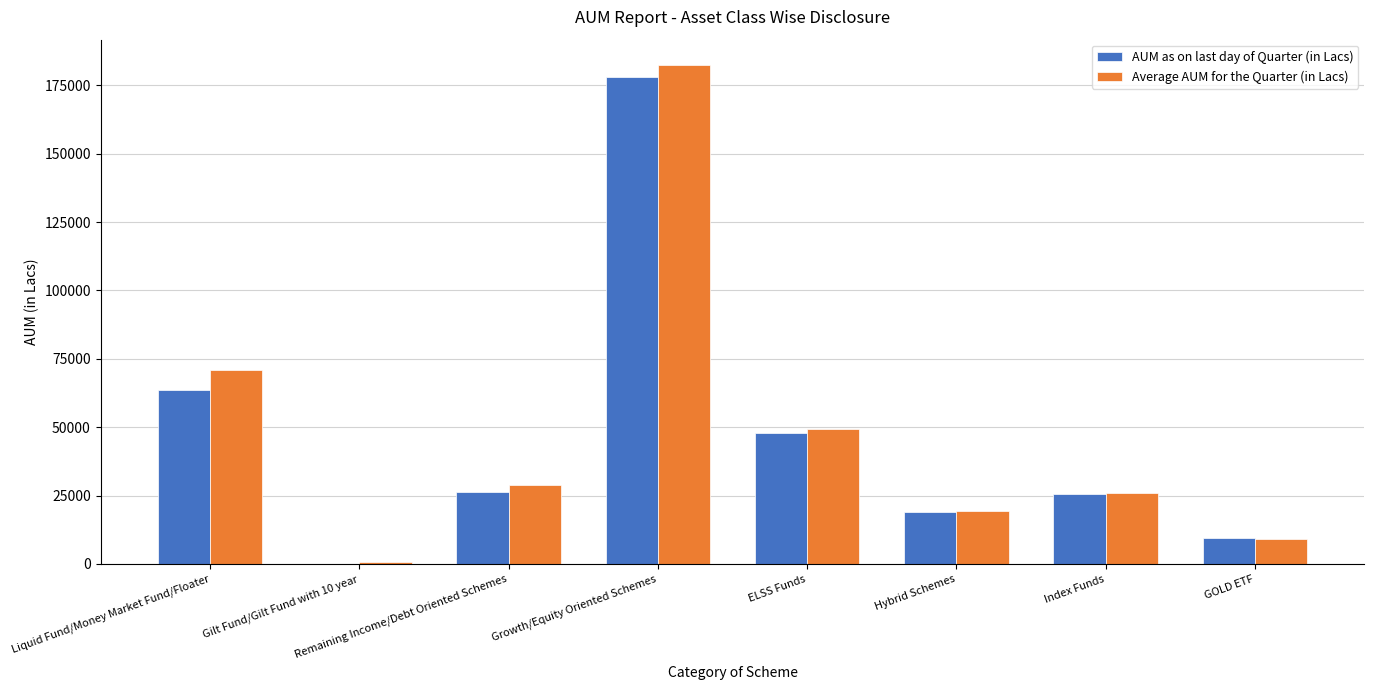

How many series are shown in this chart?

2